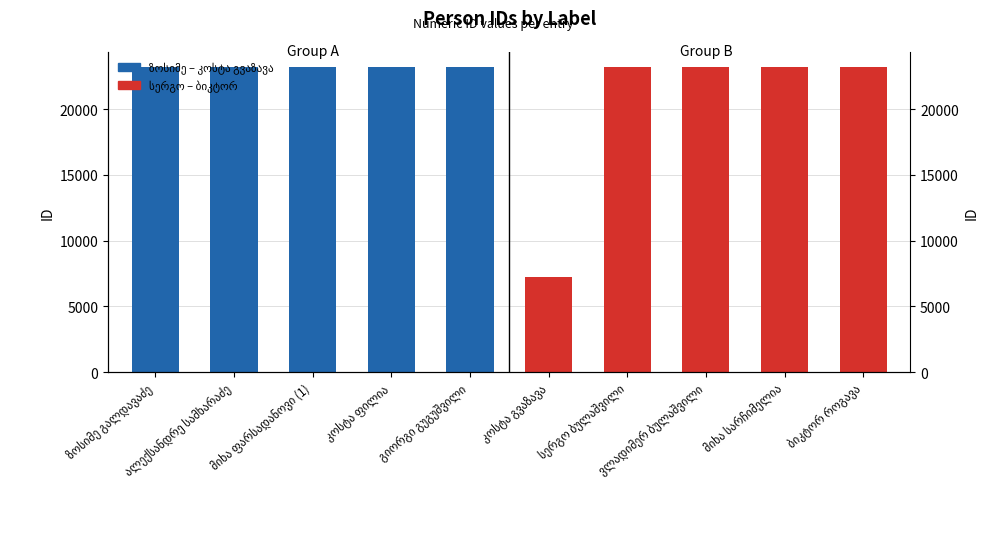

What is the change in value from ალექსანდრე სამხარაძე to გიორგი გუგუშვილი?

-4